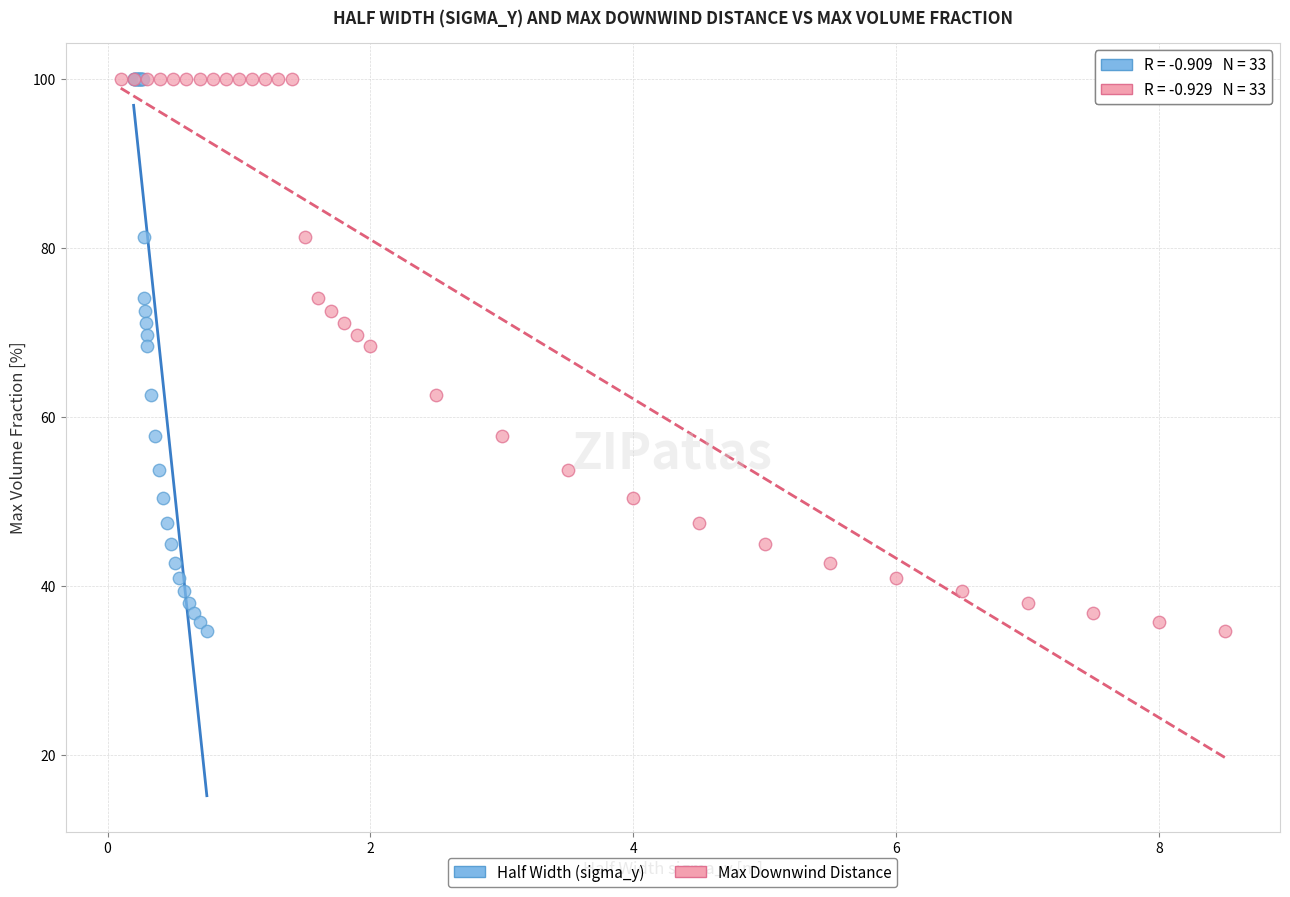

What are all the series names shown in the legend?

Half Width (sigma_y), Max Downwind Distance